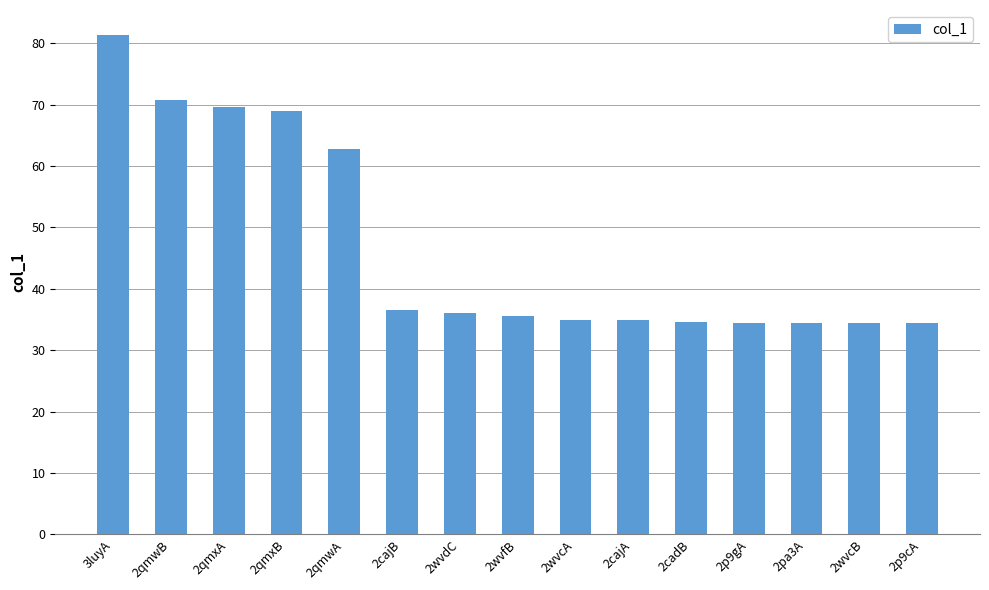

What position from the left is 2wvcB?

14